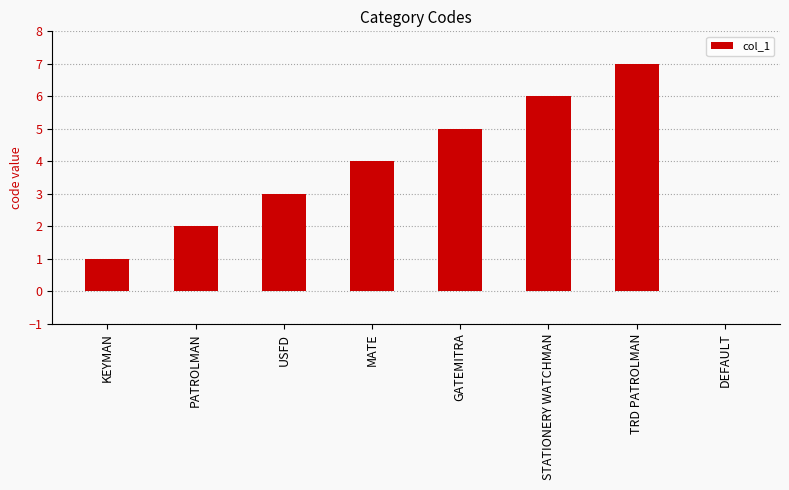

Count the number of categories in the chart.

8